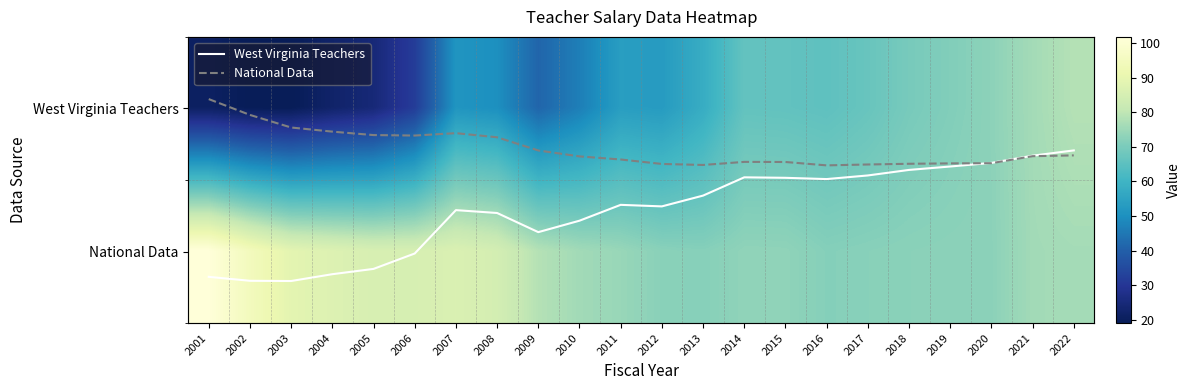

What is the sum of the West Virginia Teachers values at 2003 and 2005?

43.7